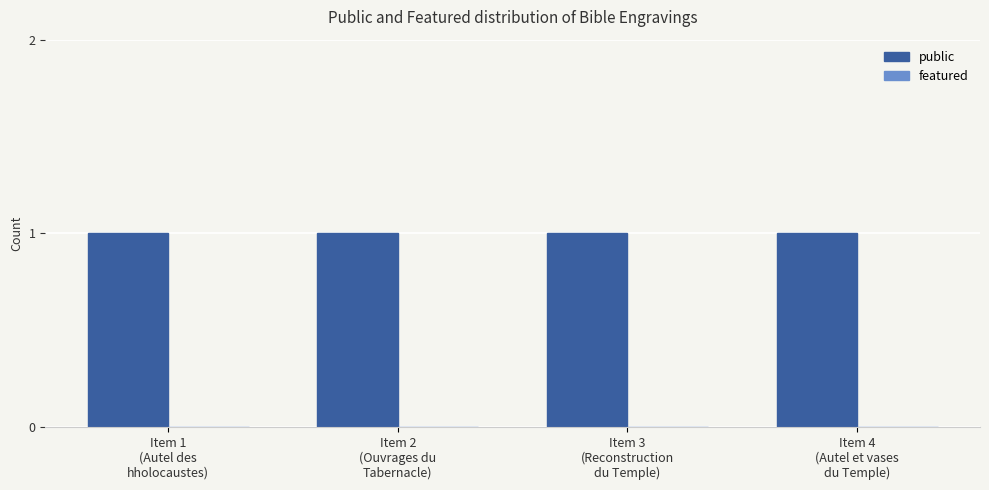

Reading right to left, extract all data points from this chart.

public: Item 4
(Autel et vases
du Temple)=1	Item 3
(Reconstruction
du Temple)=1	Item 2
(Ouvrages du
Tabernacle)=1	Item 1
(Autel des
hholocaustes)=1
featured: Item 4
(Autel et vases
du Temple)=0	Item 3
(Reconstruction
du Temple)=0	Item 2
(Ouvrages du
Tabernacle)=0	Item 1
(Autel des
hholocaustes)=0